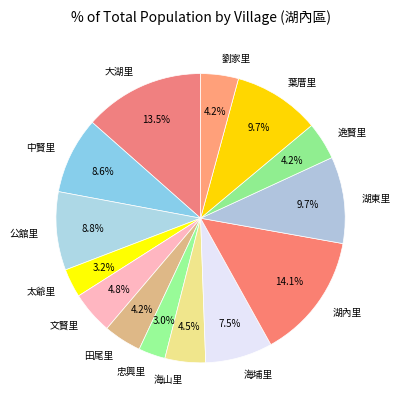

To the nearest percent, what is the difference between the largest and smallest slice percentages?

11%